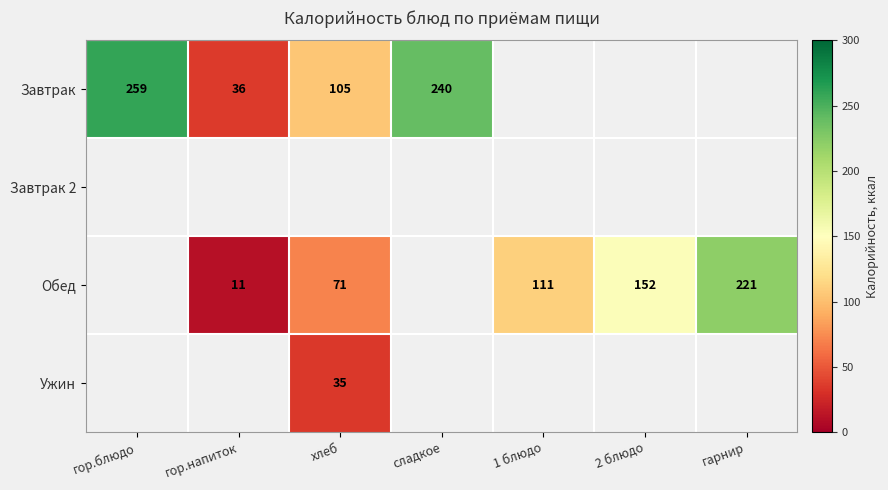

The value of Завтрак at гор.напиток is 36. True or false?

True